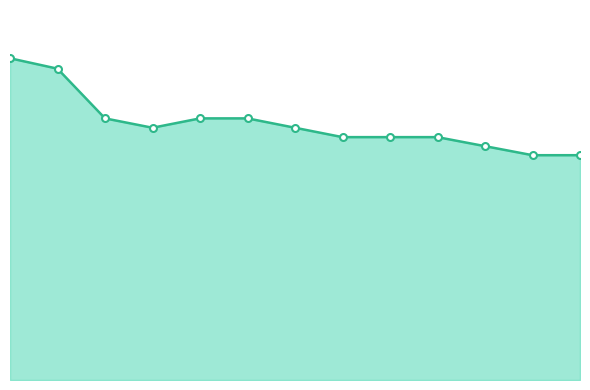

Reading right to left, extract all data points from this chart.

647	647	673	699	699	699	726	753	753	726	753	896	926